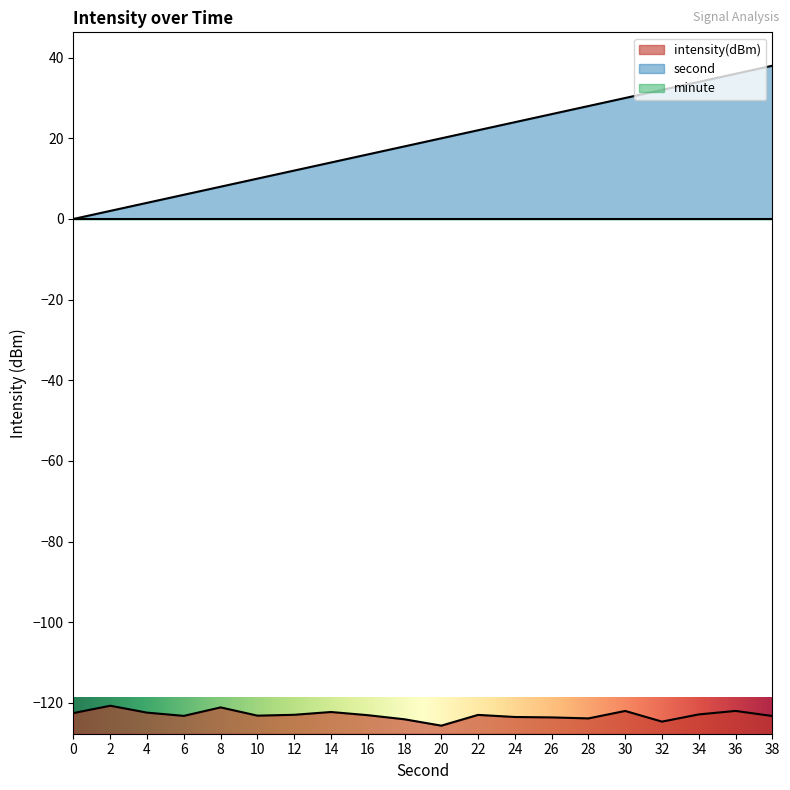

What is the smallest value displayed?

-125.7